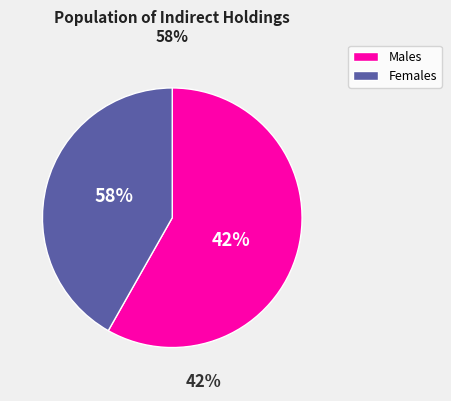

To the nearest percent, what is the difference between the largest and smallest slice percentages?

16%